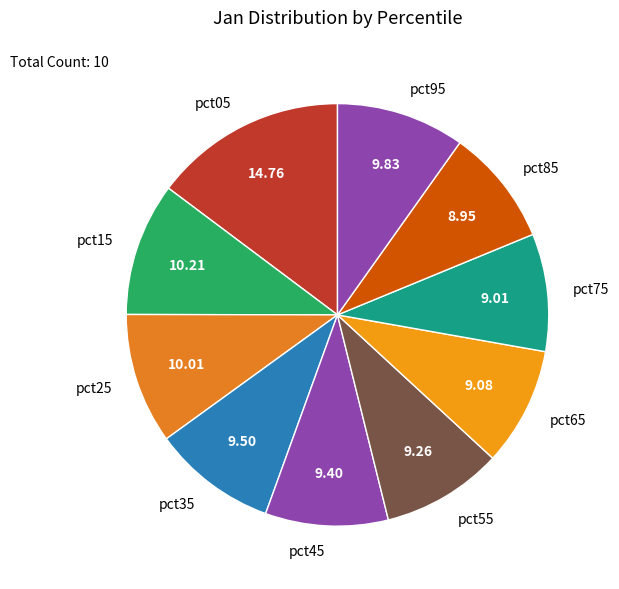

Does any single category account for the majority?

No